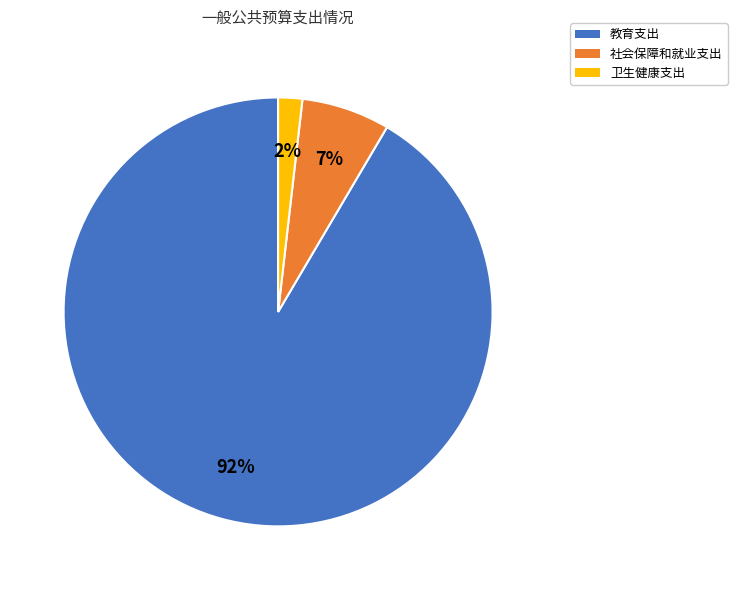

To the nearest percent, what portion does 社会保障和就业支出 represent?

7%